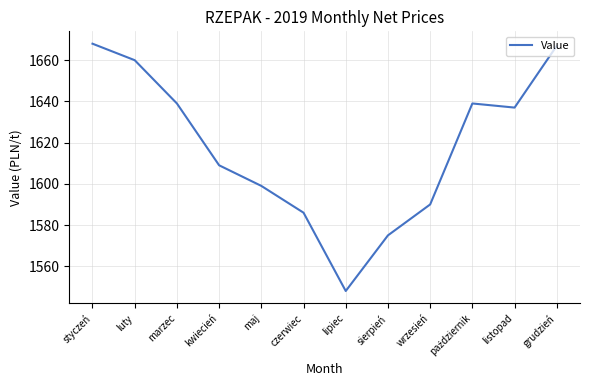

What is the difference between the values at maj and luty?

61